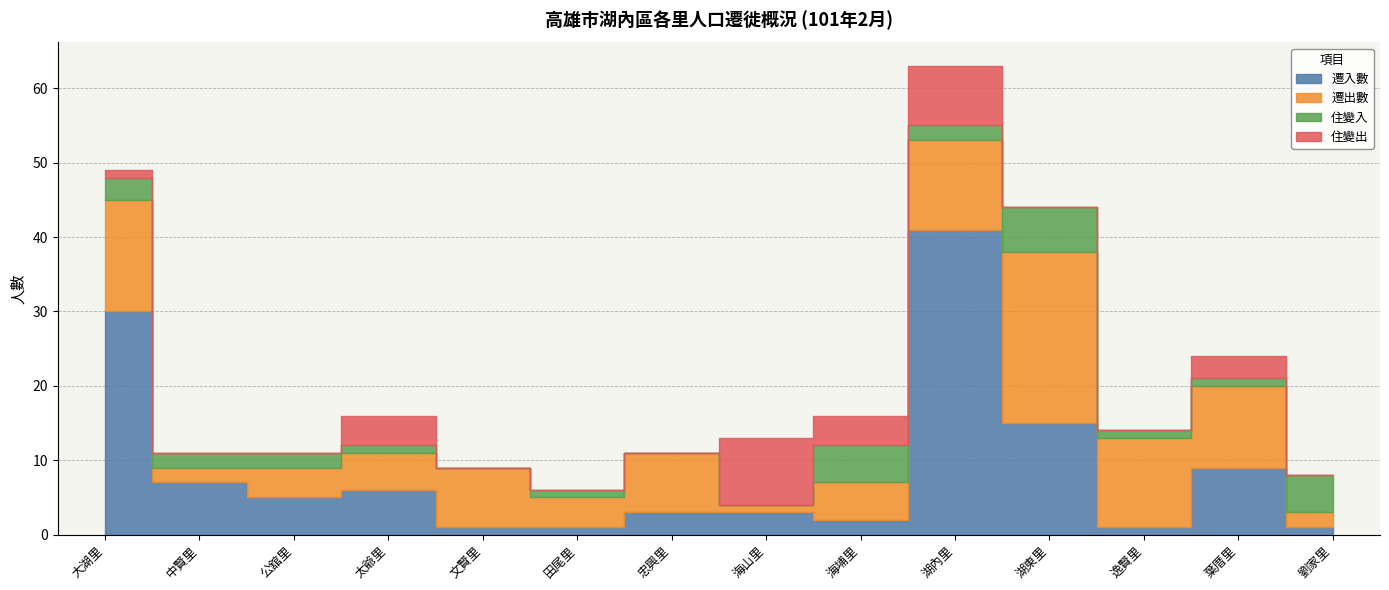

Reading left to right, extract all data points from this chart.

遷入數: 30	7	5	6	1	1	3	3	2	41	15	1	9	1
遷出數: 15	2	4	5	8	4	8	1	5	12	23	12	11	2
住變入: 3	2	2	1	0	1	0	0	5	2	6	1	1	5
住變出: 1	0	0	4	0	0	0	9	4	8	0	0	3	0